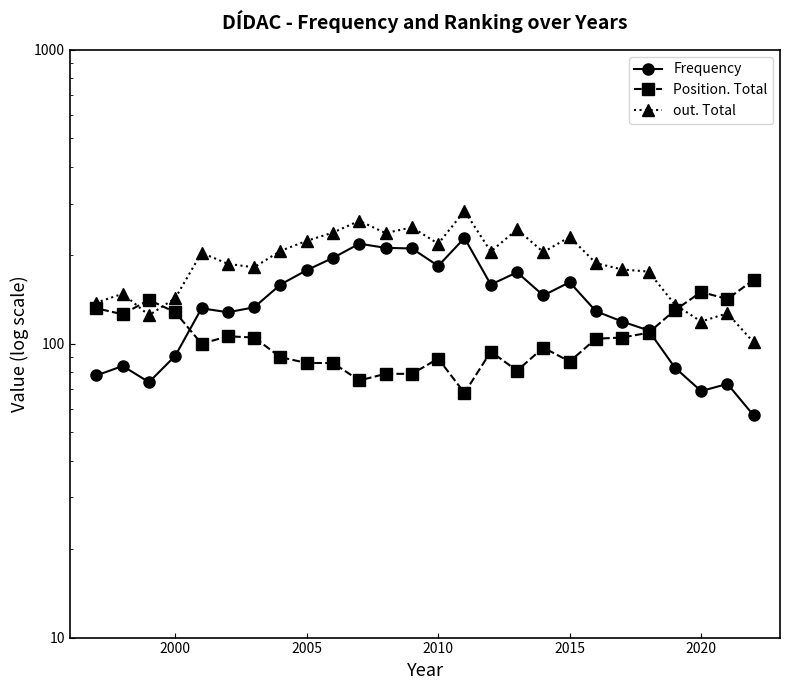

How many lines are shown in the chart?

3